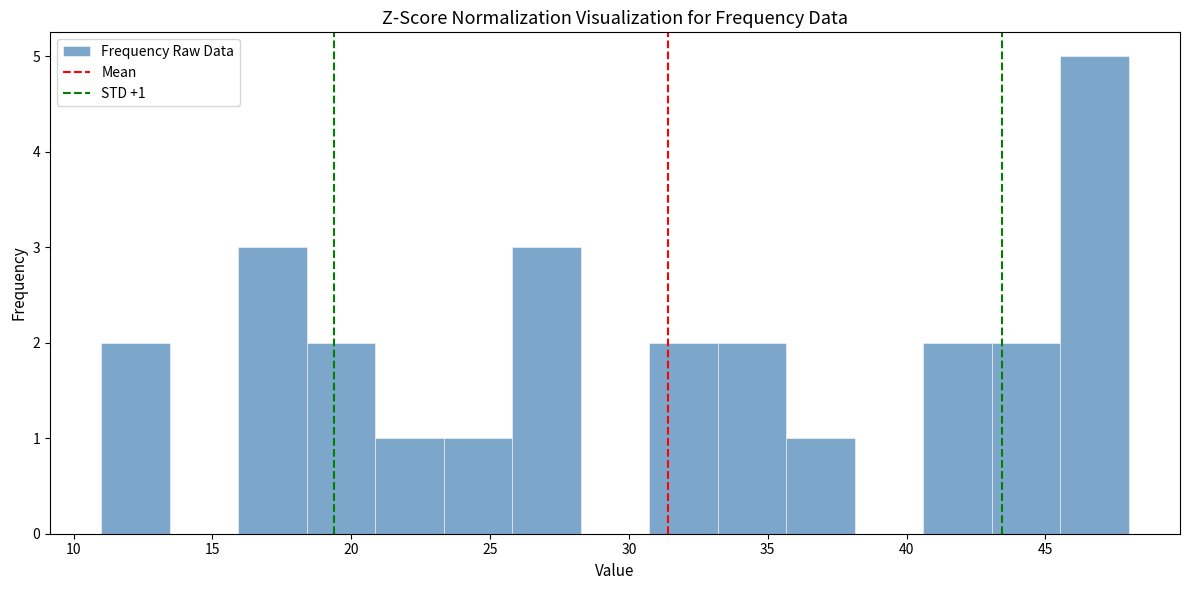

Over which range of the x-axis is the bar tallest?

45.5 to 48.0